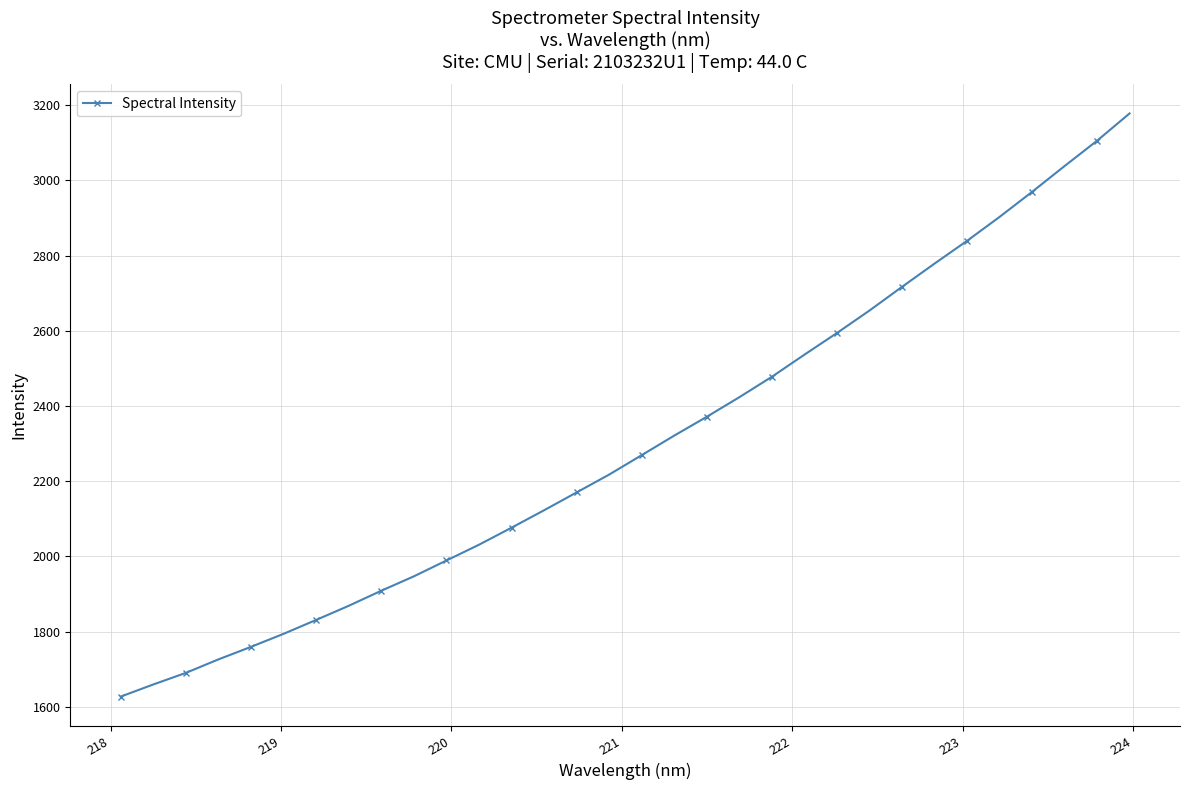

How many data points does each series have?

32